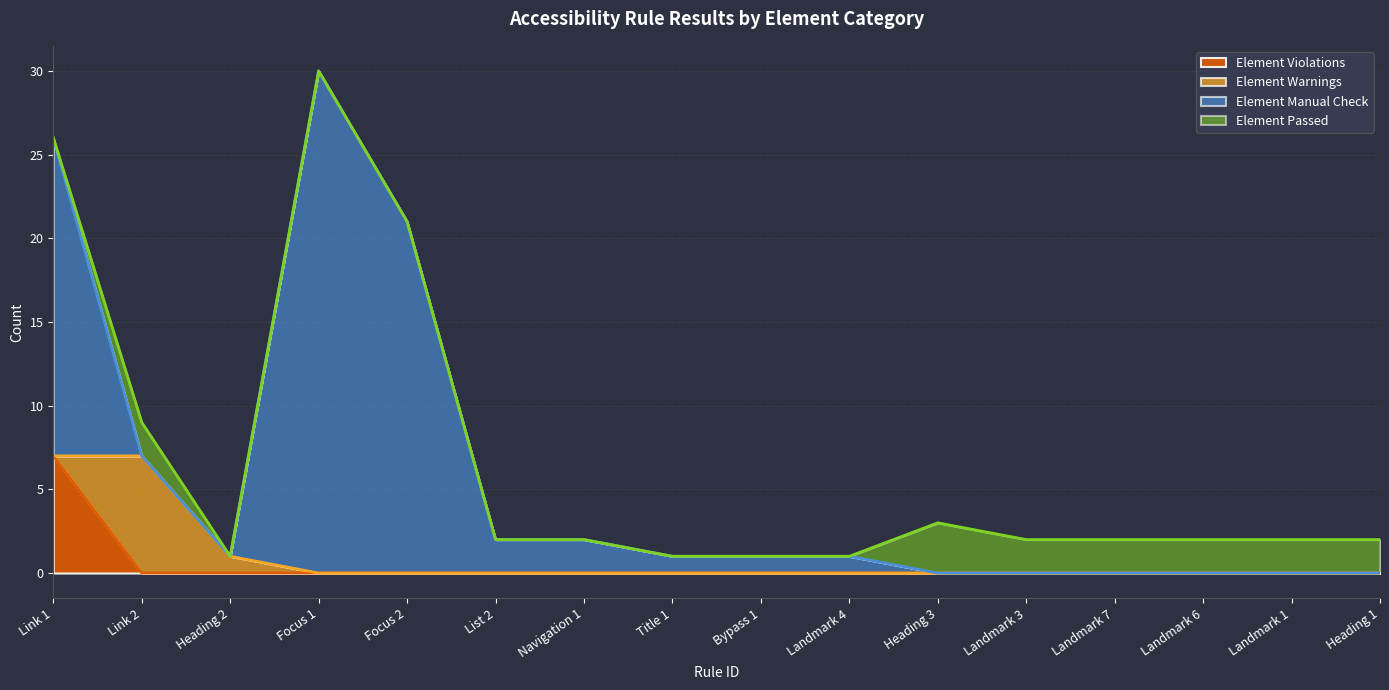

At how many categories does at least one series exceed 11?

3